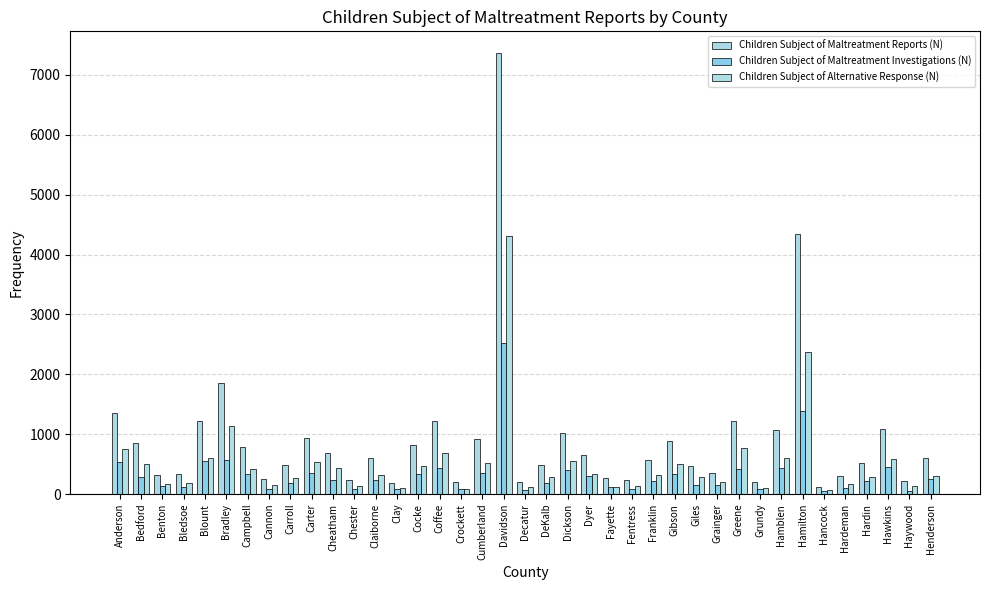

What is the total value across all series at Bledsoe?

647